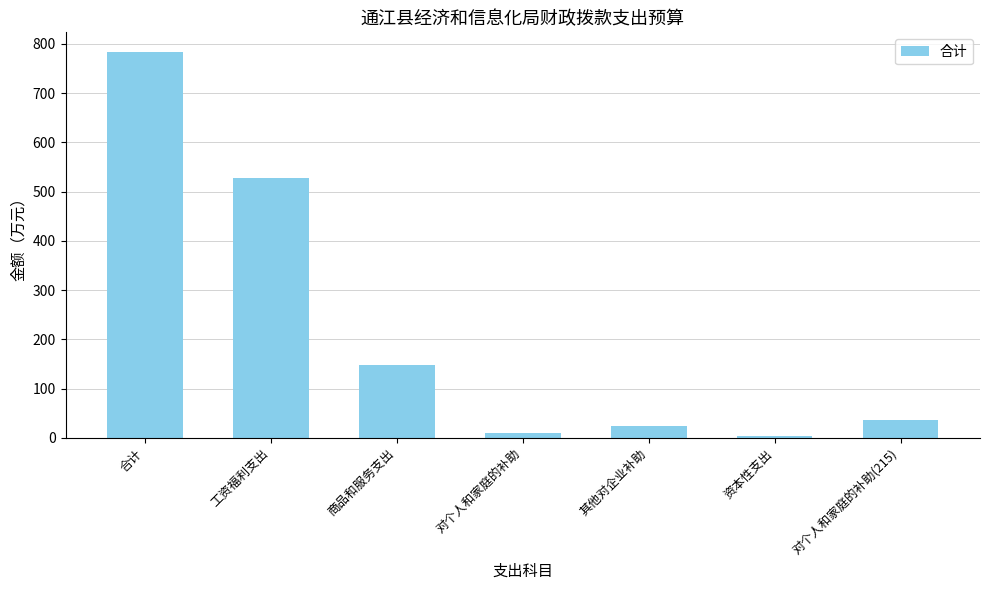

How many bars are there in total?

7